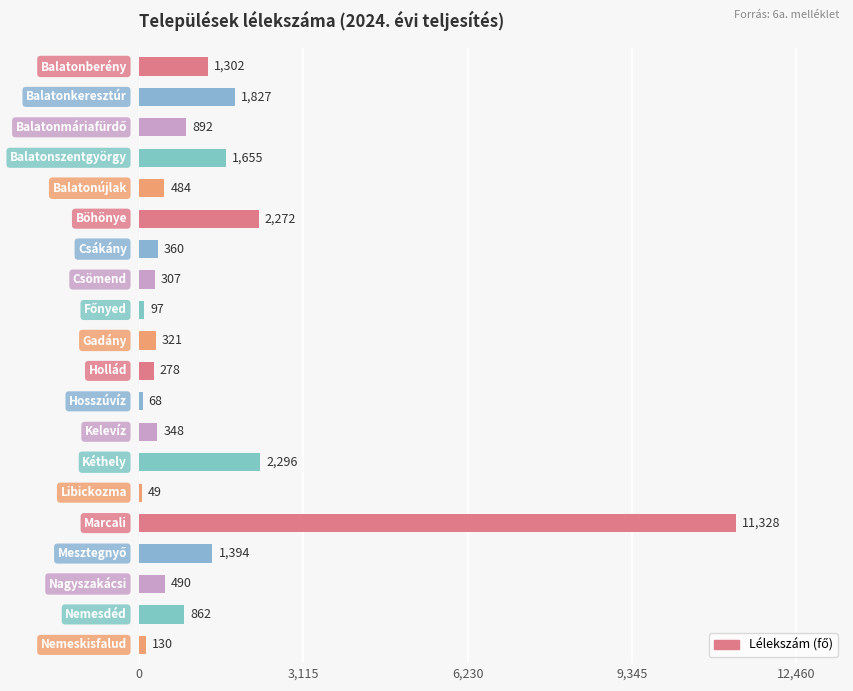

What is the minimum value shown in the chart?

49